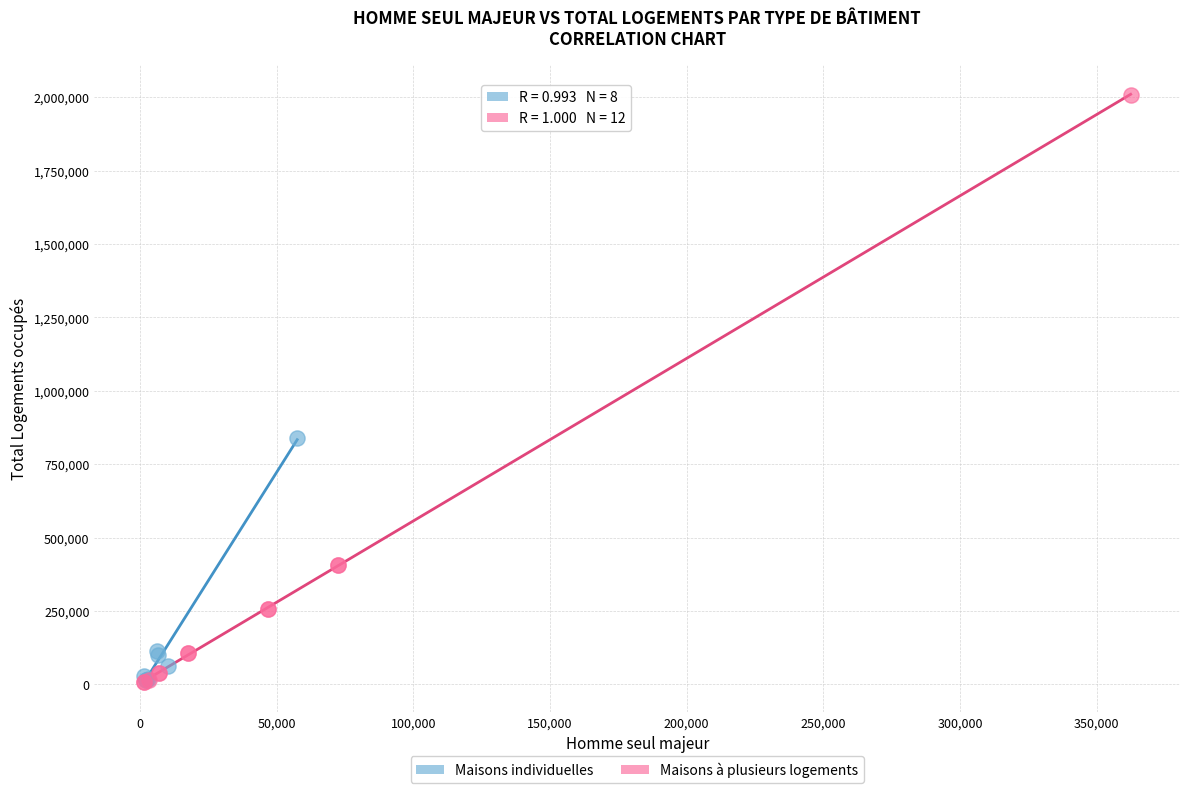

Which series has the widest spread of Y values?

Maisons à plusieurs logements